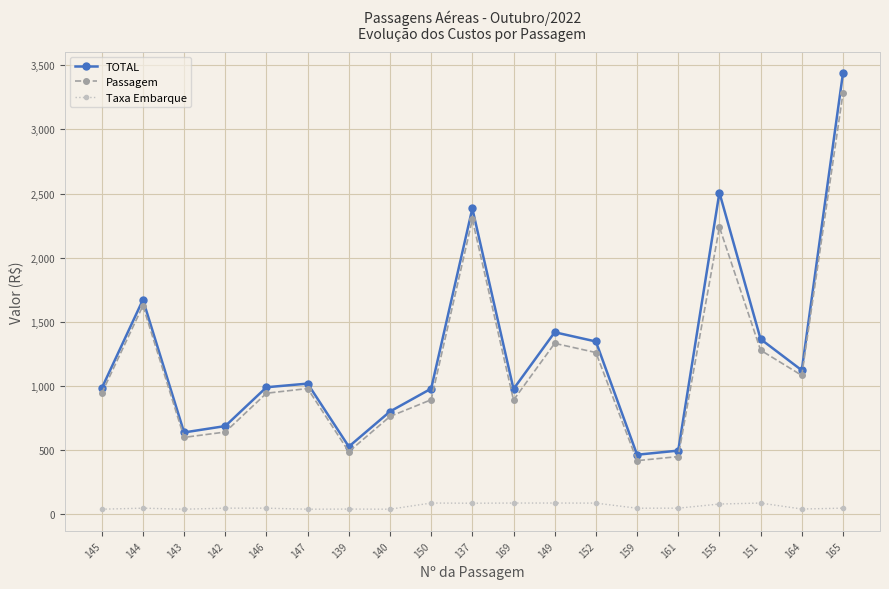

The value of Passagem at 165 is 3280.0. True or false?

True